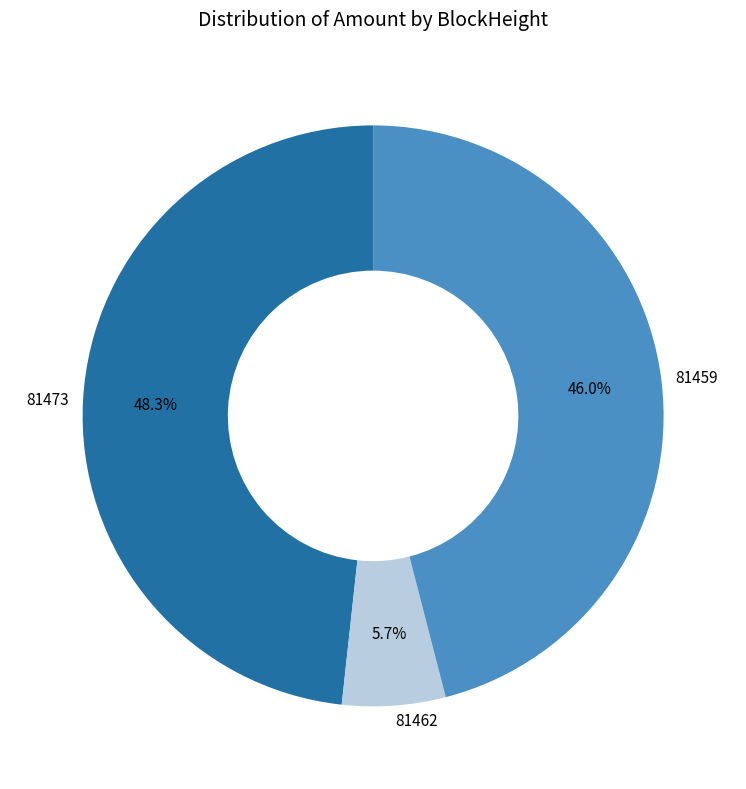

Approximately how many times larger is the value at 81459 compared to 81473?

1.0